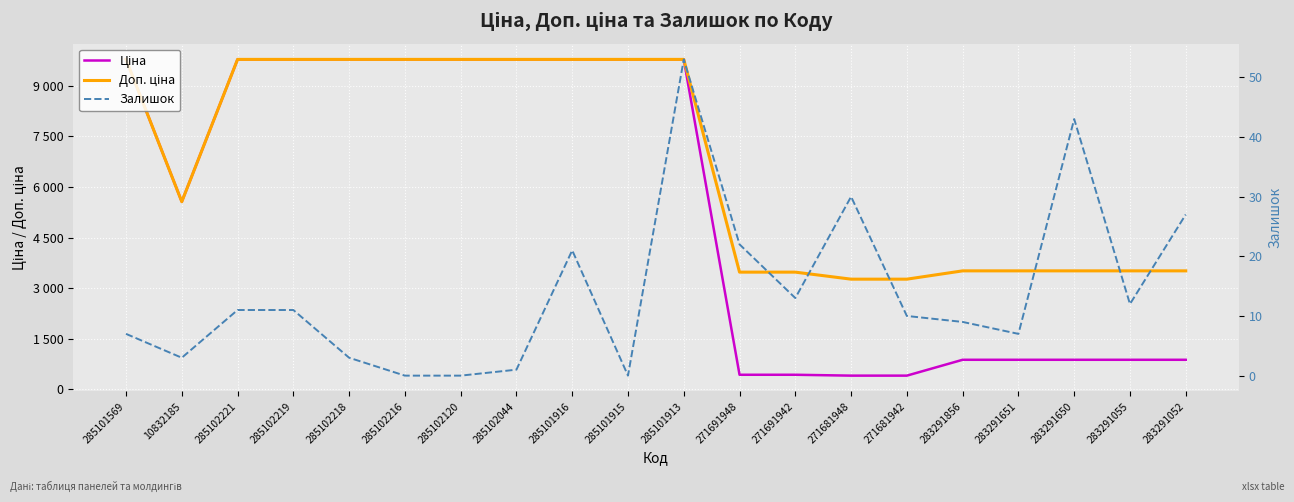

In Ціна, how many points are lower than both neighbors (excluding endpoints)?

1